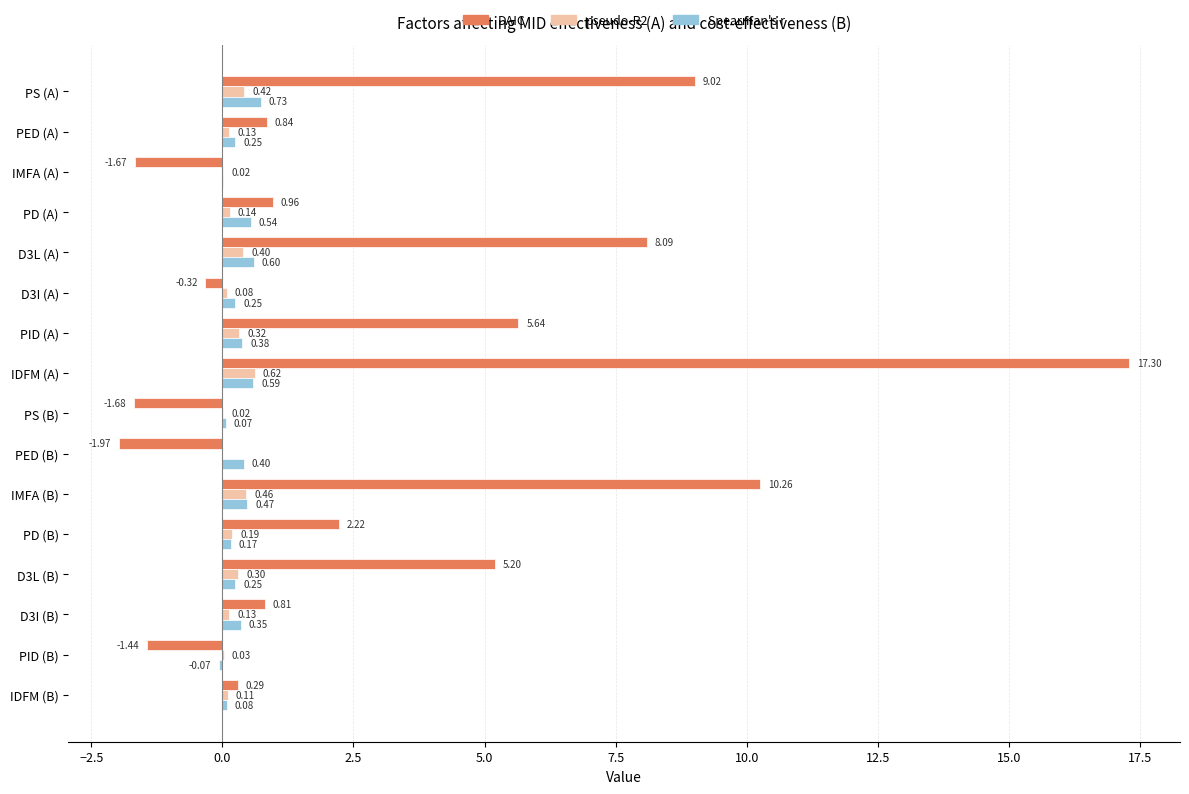

Between D3L (A) and IMFA (B), which series saw the biggest shift?

DAIC